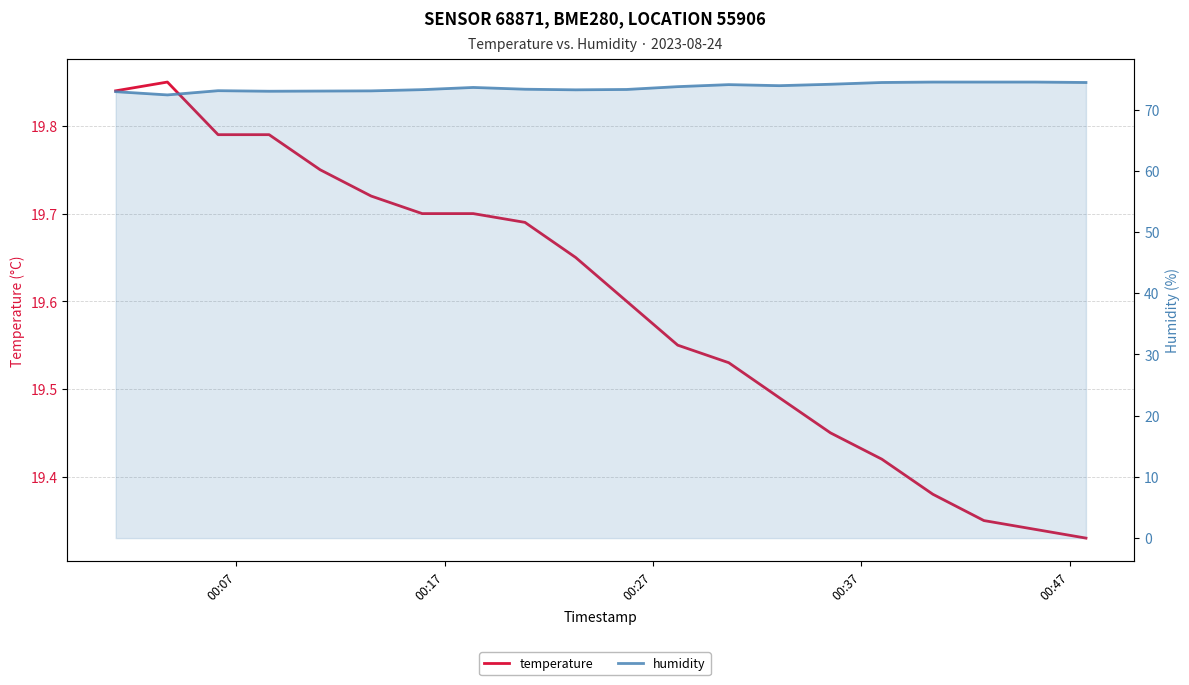

The humidity series shows 26.1 at 16. True or false?

False